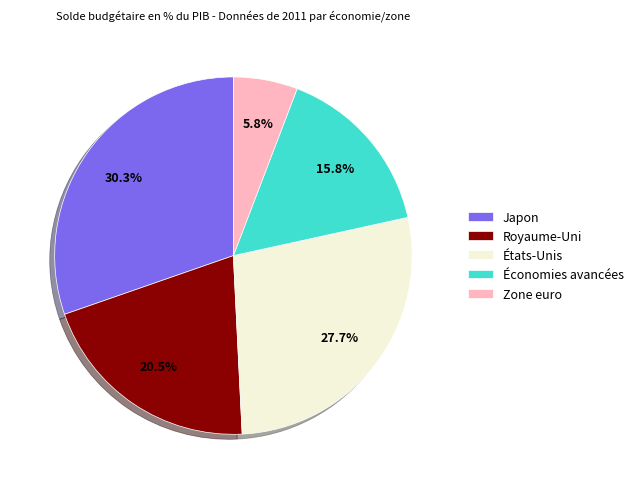

To the nearest percent, what portion does Zone euro represent?

6%